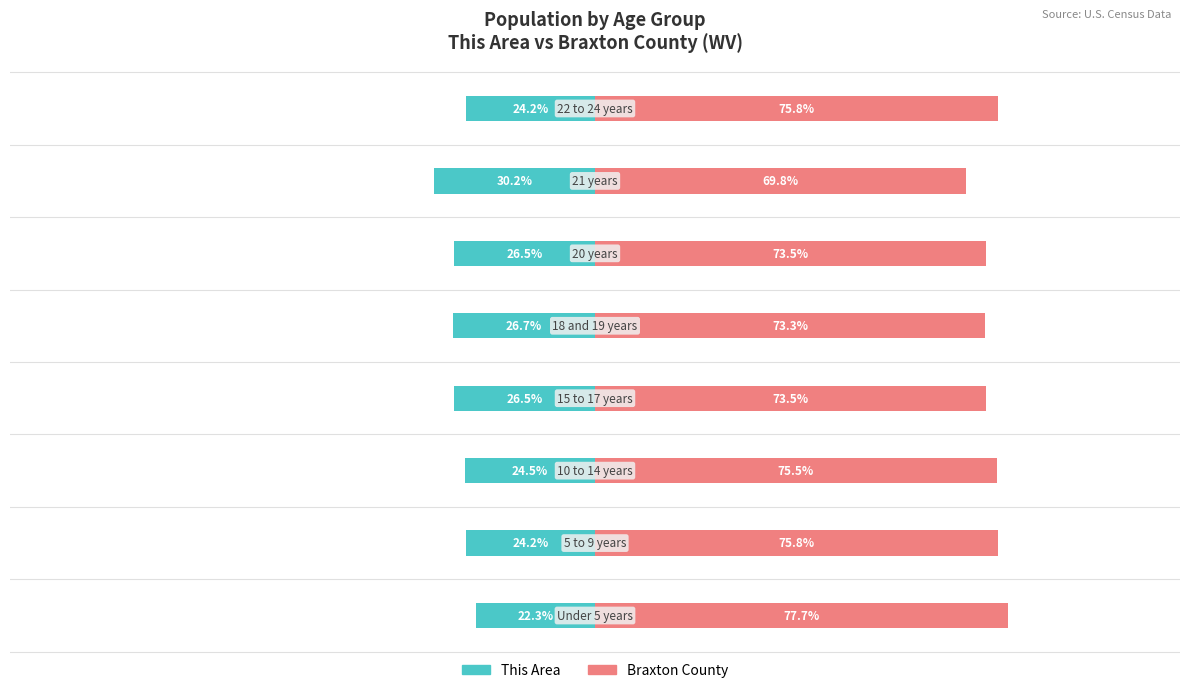

Which series has the largest range (max minus min)?

This Area